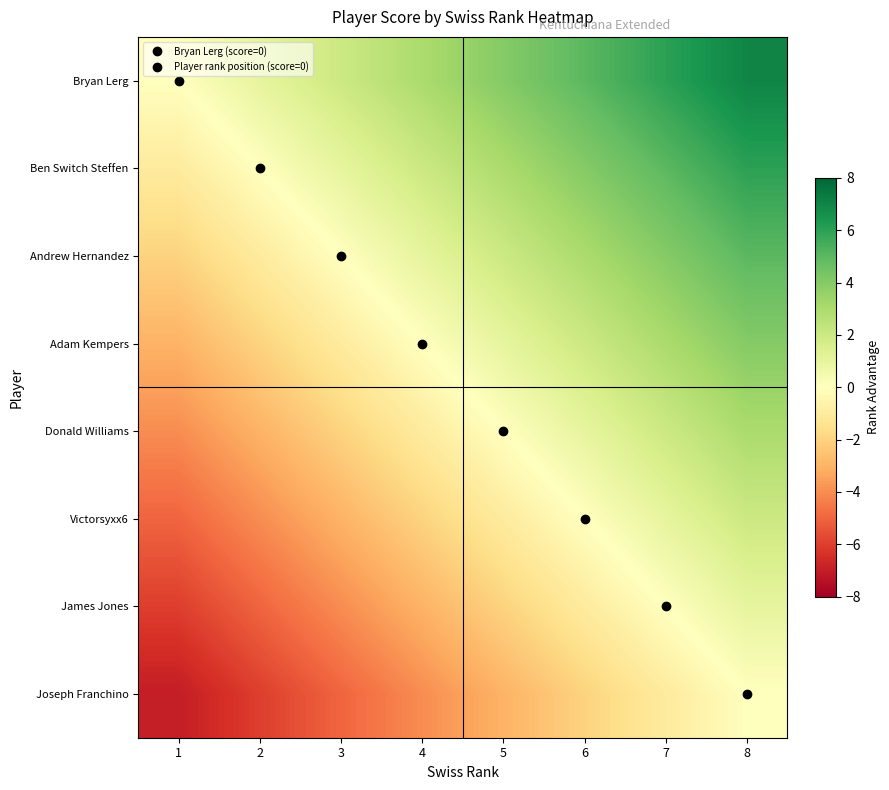

Between 1 and 8, which series saw the biggest shift?

Bryan Lerg